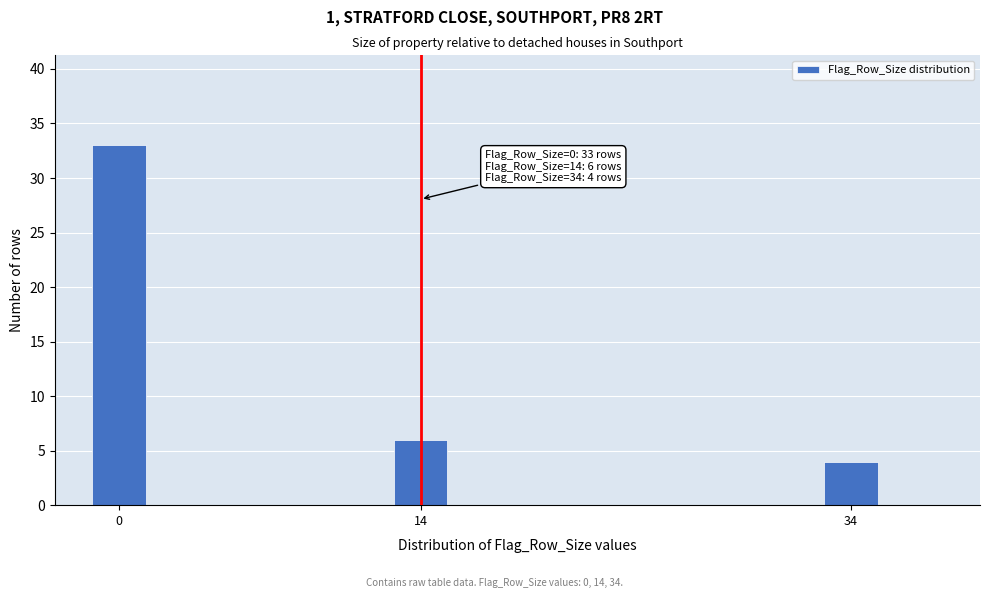

Reading right to left, list all the values displayed in this chart.

34=4	14=6	0=33